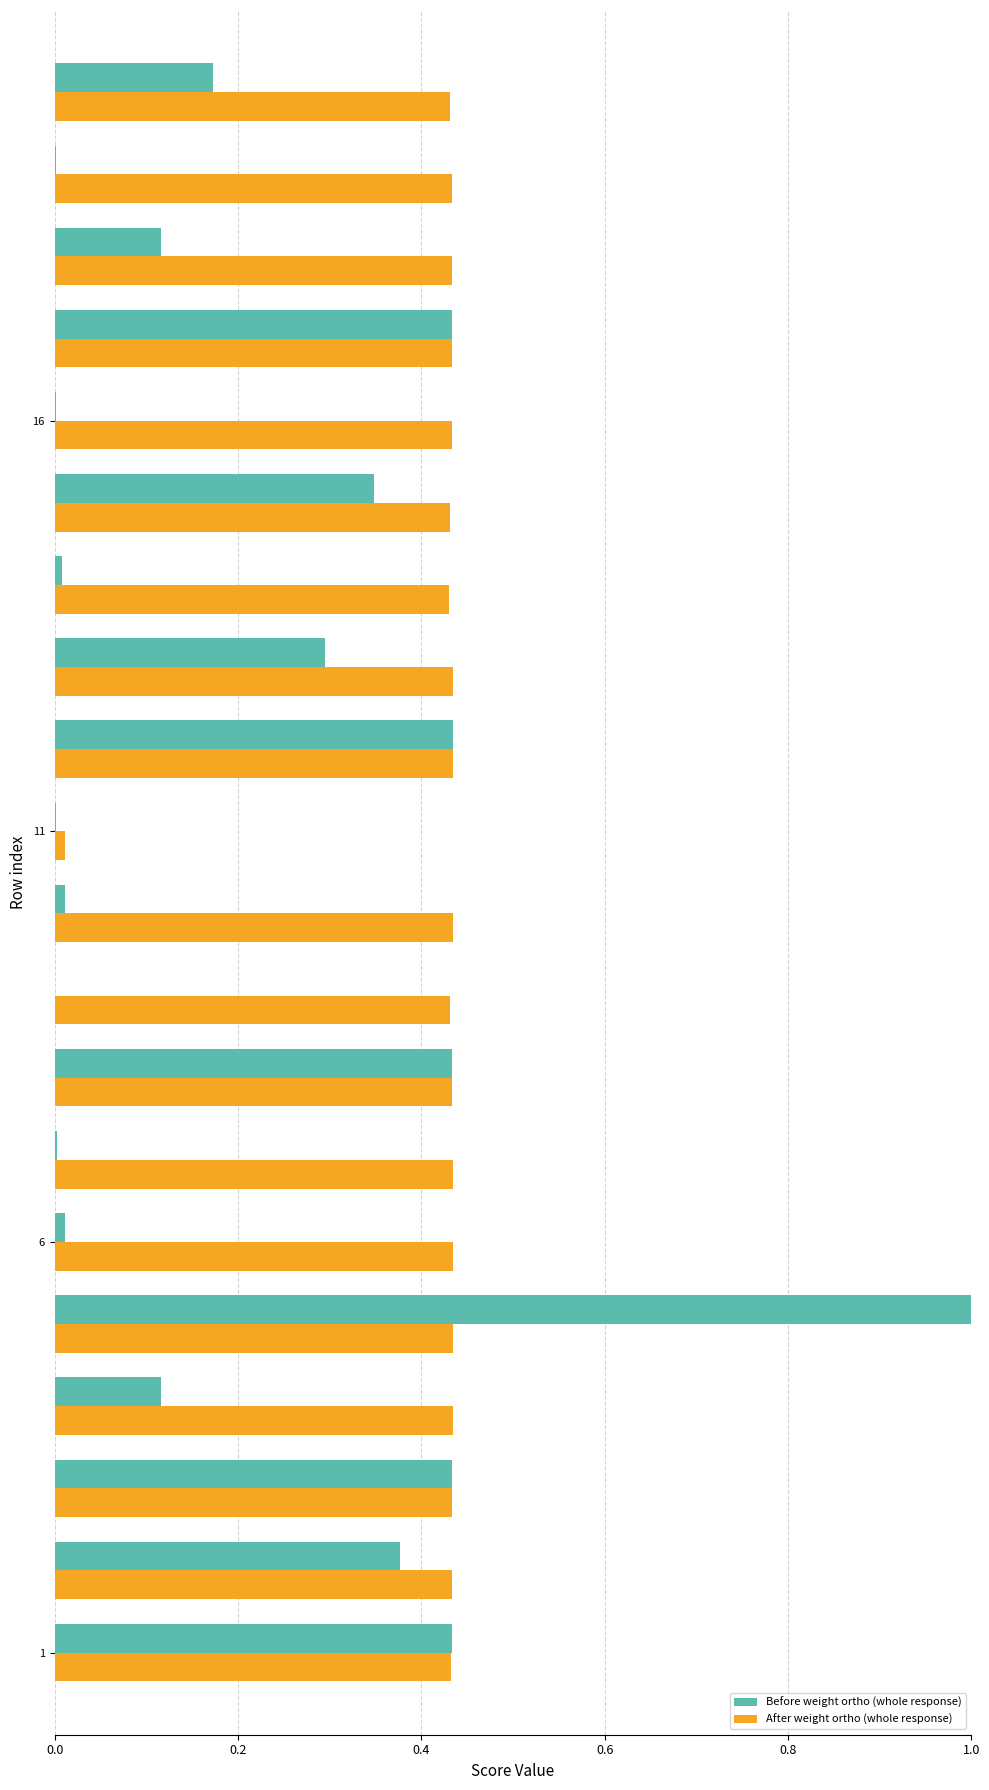

What are all the series names shown in the legend?

Before weight ortho (whole response), After weight ortho (whole response)